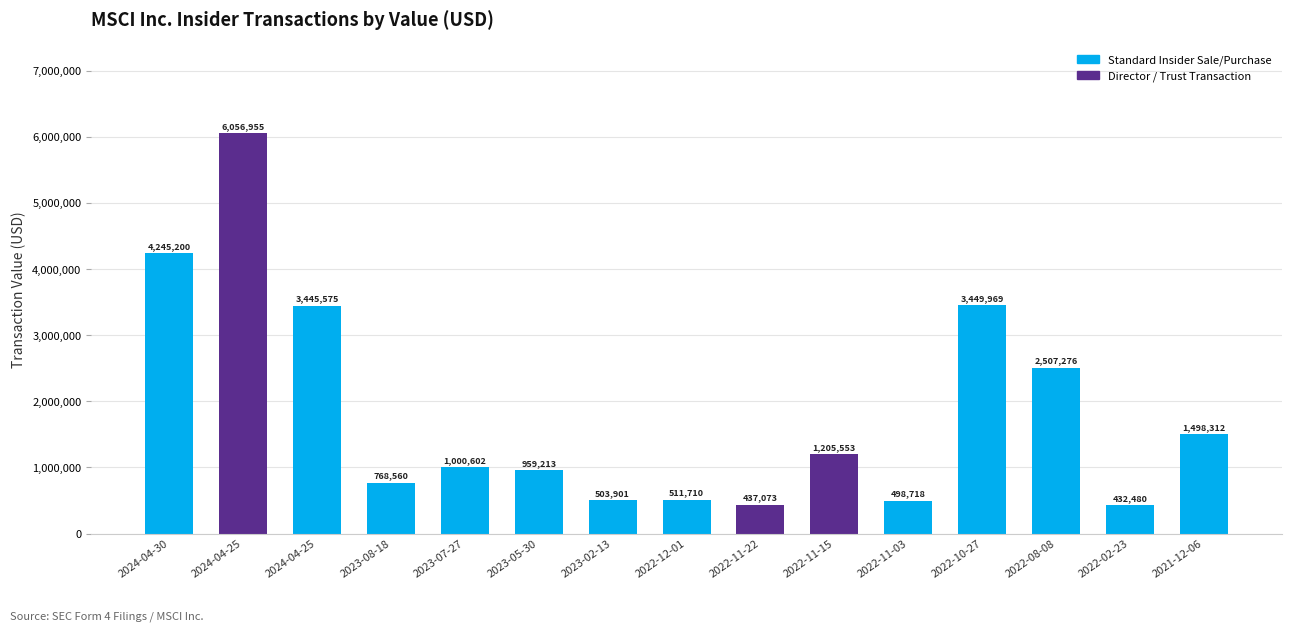

How many bars are there in total?

15